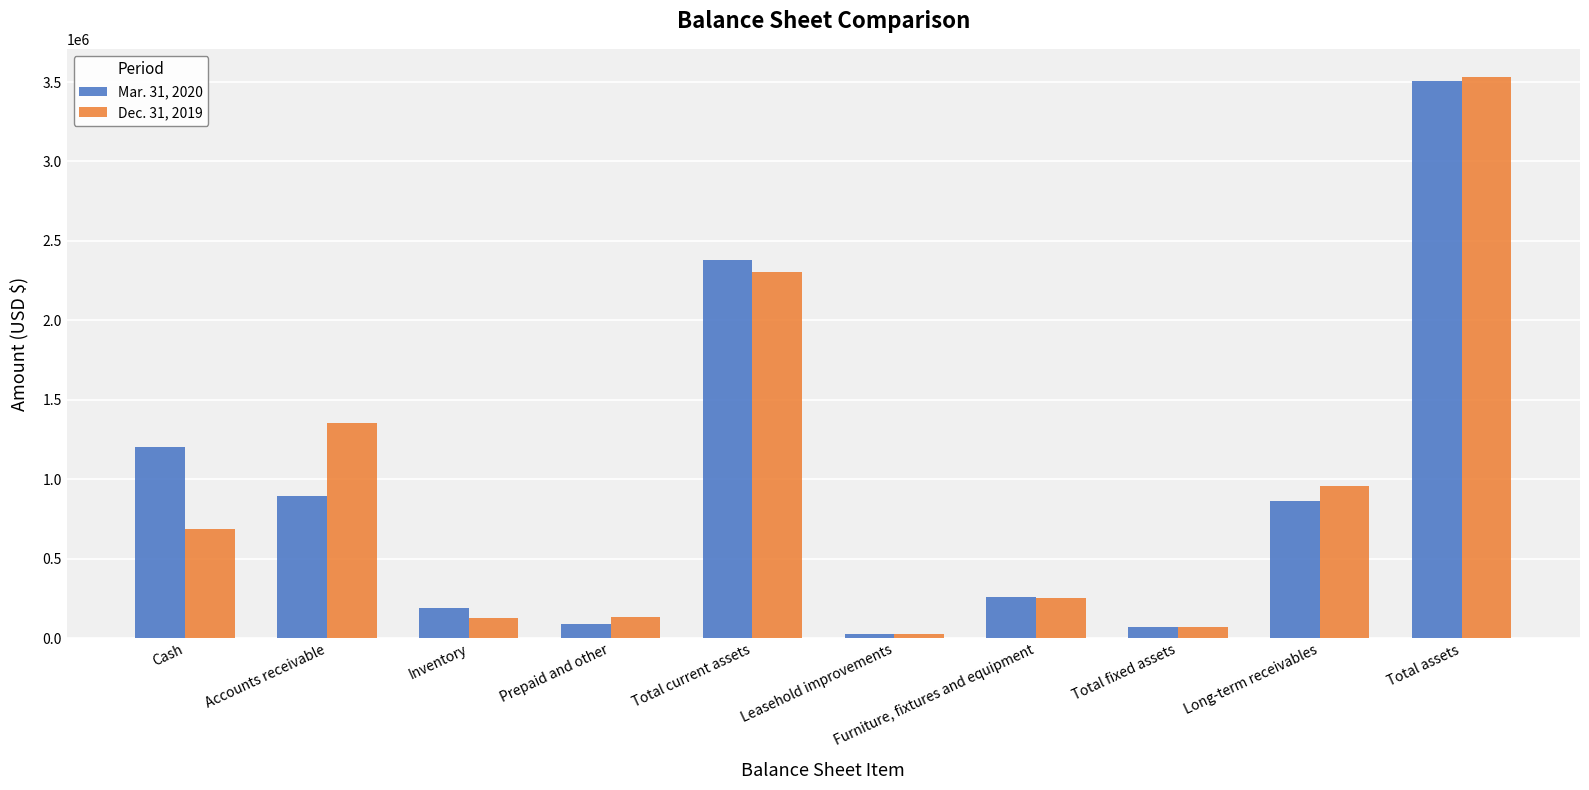

What is the difference between the maximum and minimum values in the Mar. 31, 2020 series?

3478000